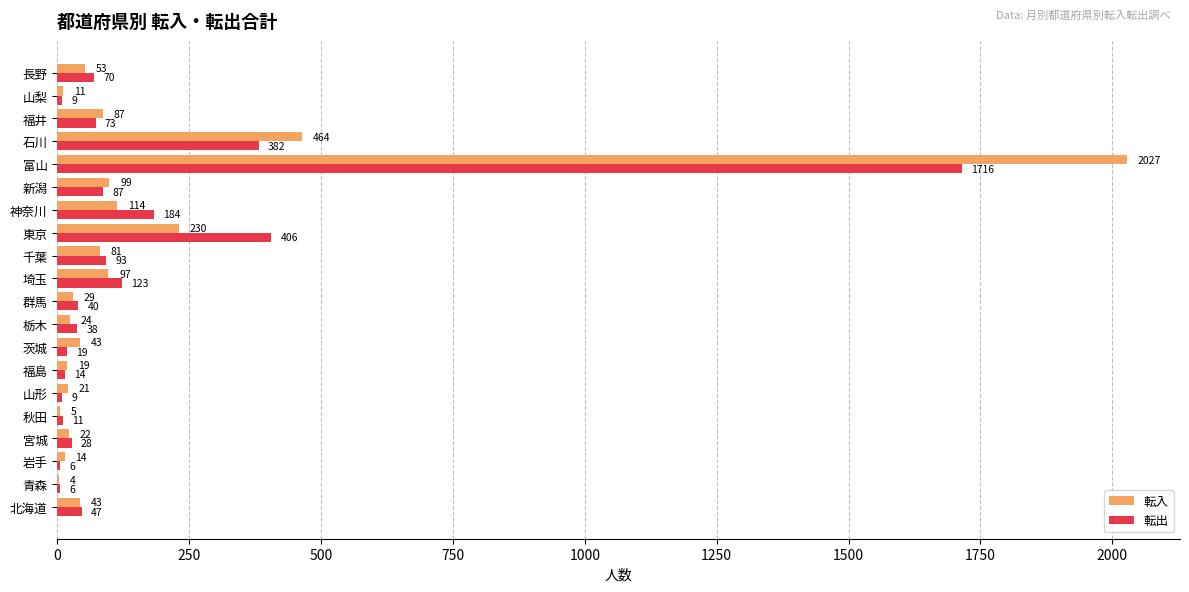

What is the approximate value of 転入 at 福島?

19